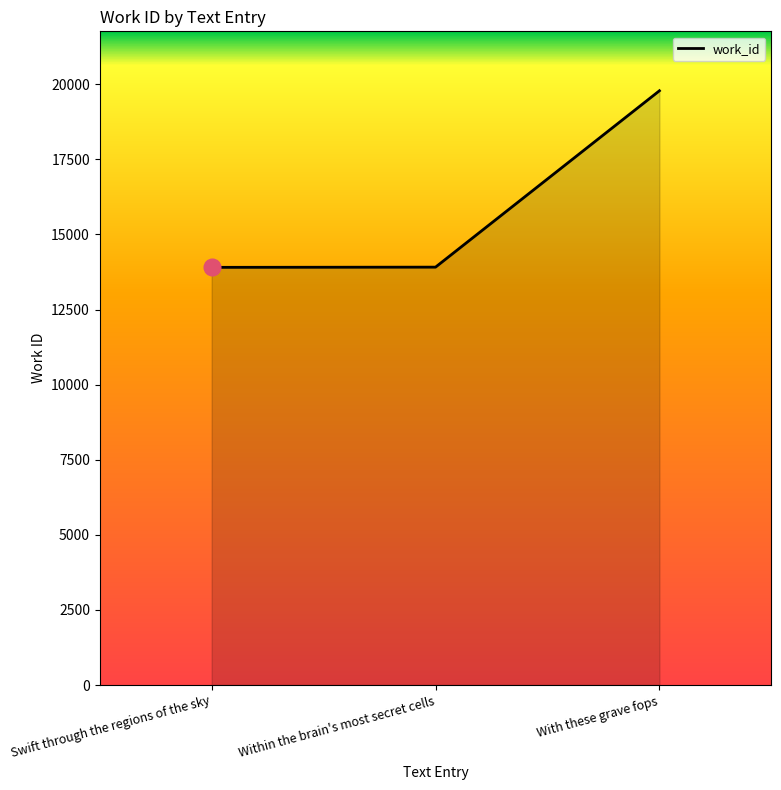

Approximately how many times larger is the value at Swift through the regions of the sky compared to Within the brain's most secret cells?

1.0